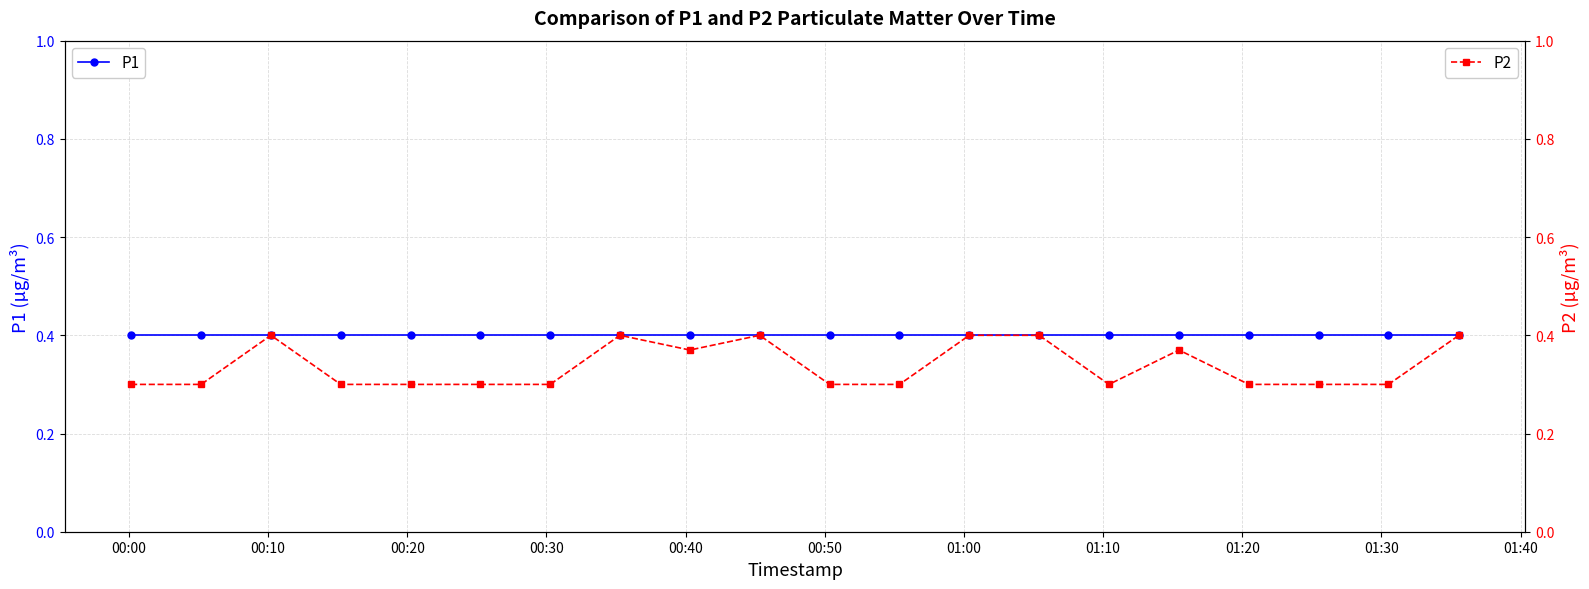

What is the minimum value for P2?

0.3